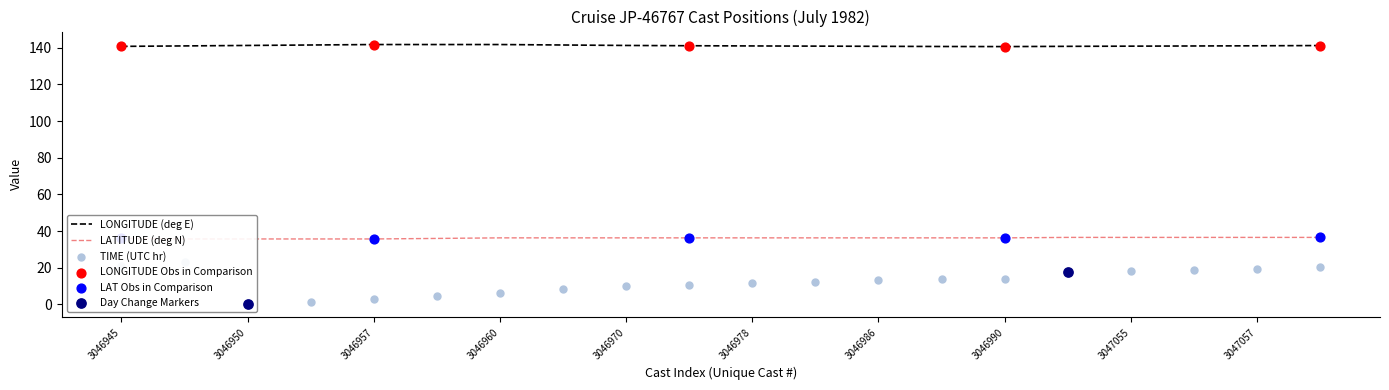

The LONGITUDE (deg E) series shows 184.0 at 3046978. True or false?

False